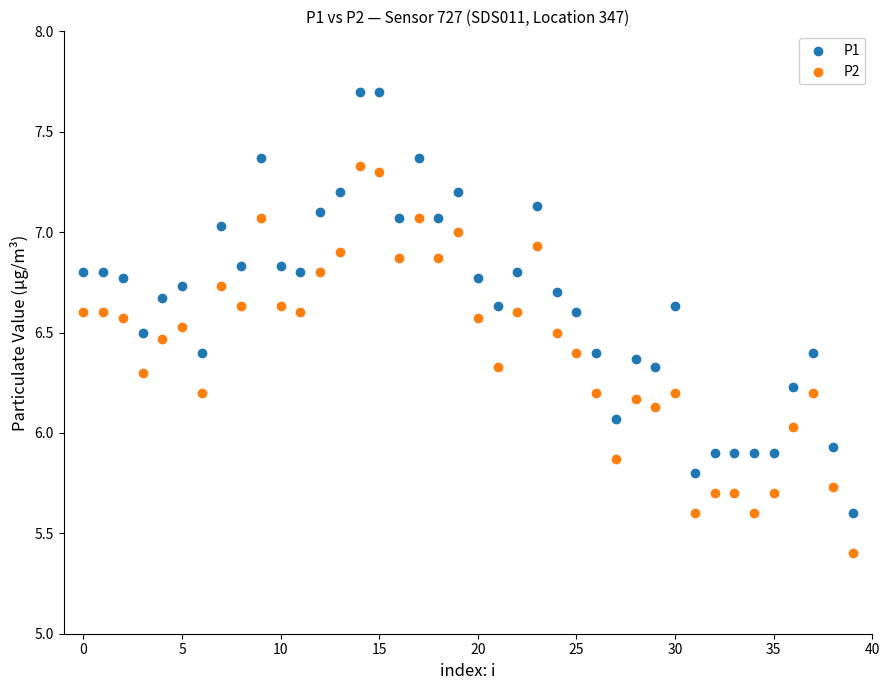

Across all data points, what is the range of Y values (max minus min)?

2.3